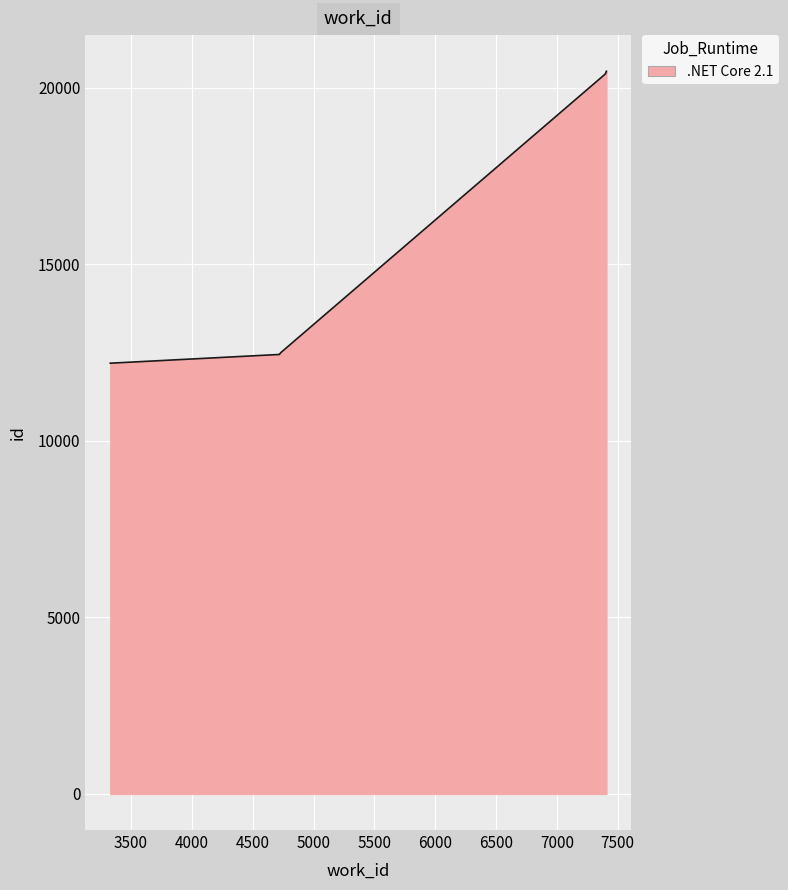

What is the sum of all values?

148336